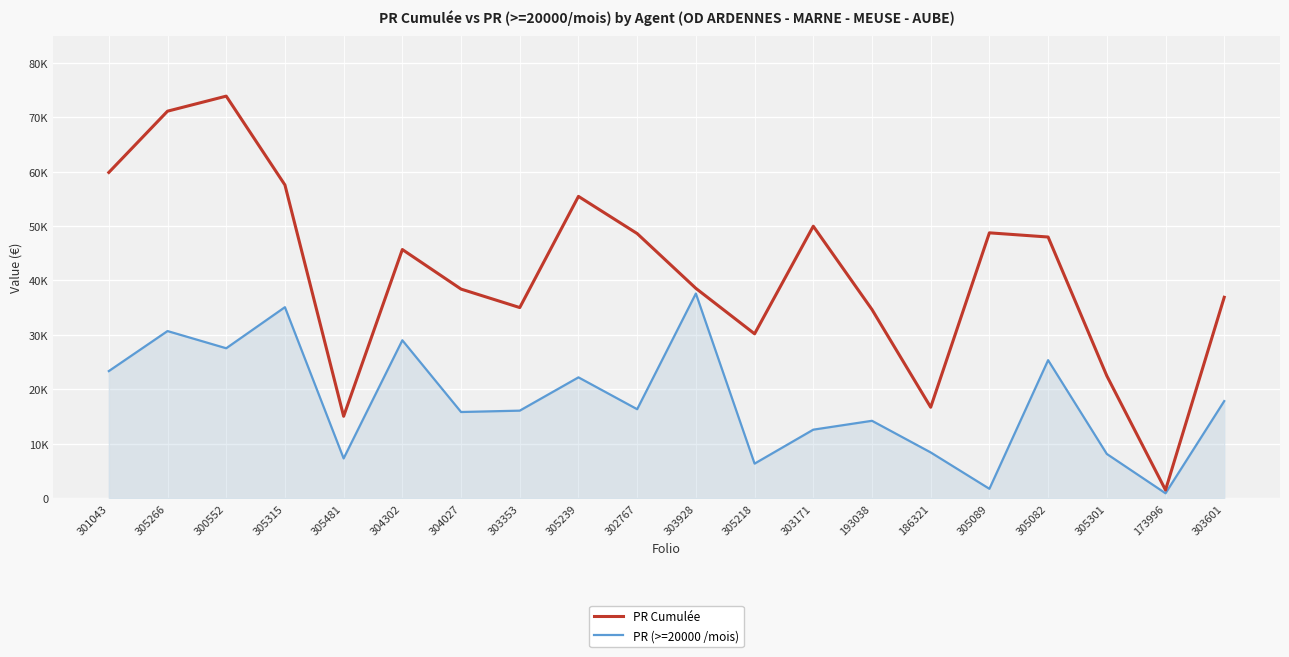

Between 186321 and 305082, which is larger?

305082